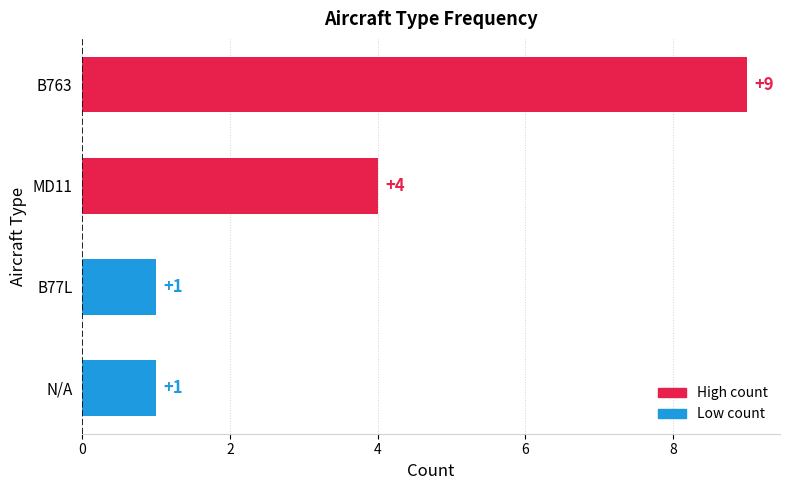

How many values are between 1 and 9?

4